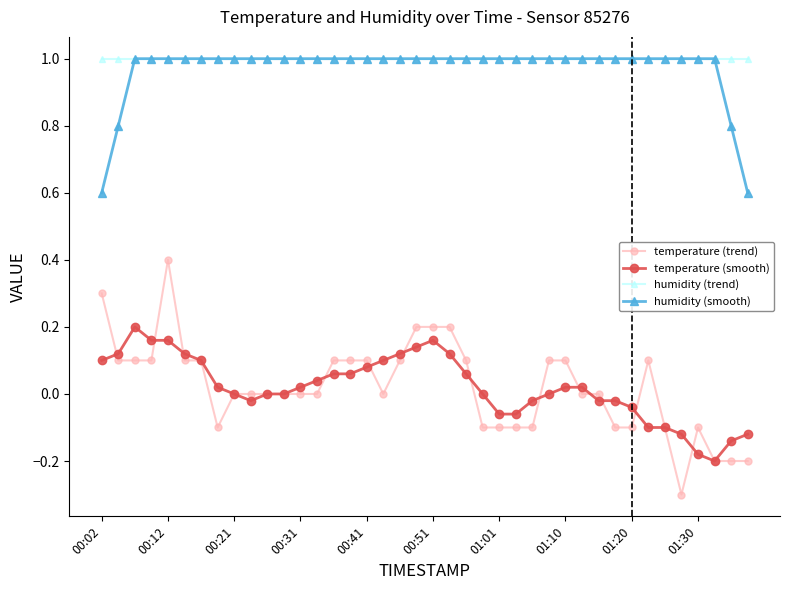

What are all the series names shown in the legend?

temperature (trend), temperature (smooth), humidity (trend), humidity (smooth)